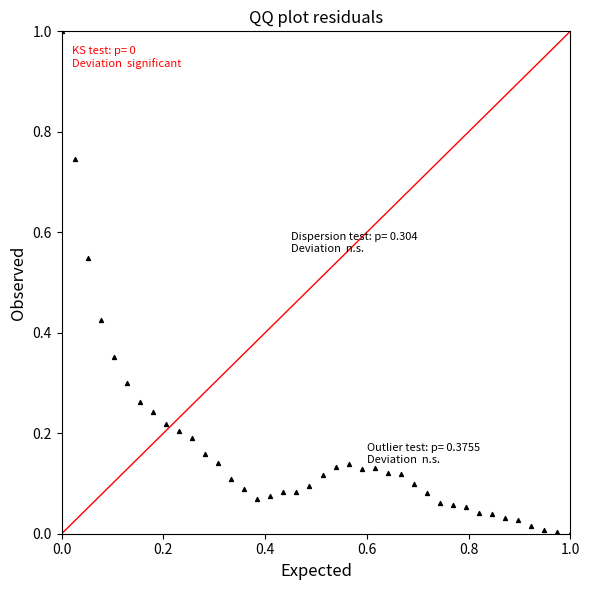

What is the range of X values (max minus min)?

1.0